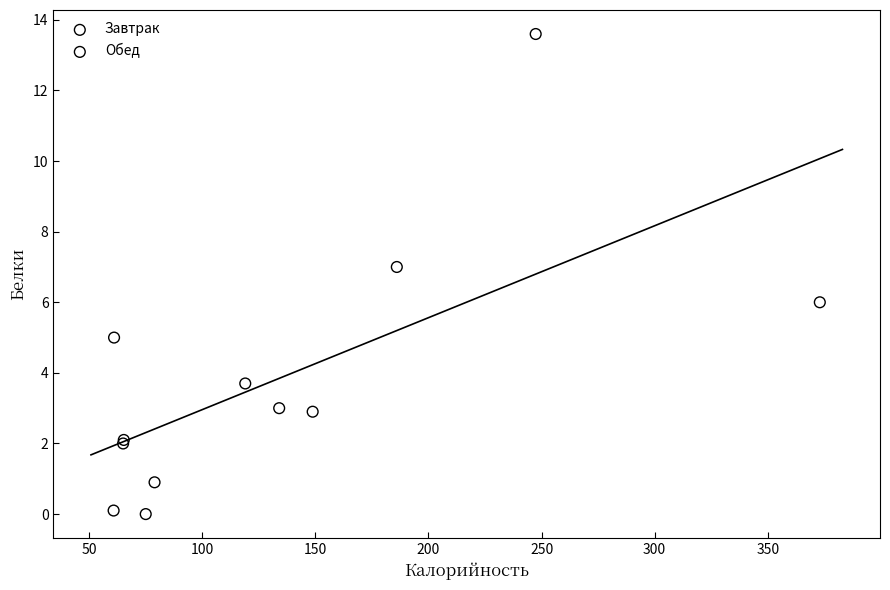

Which series contains the highest Y value?

Обед